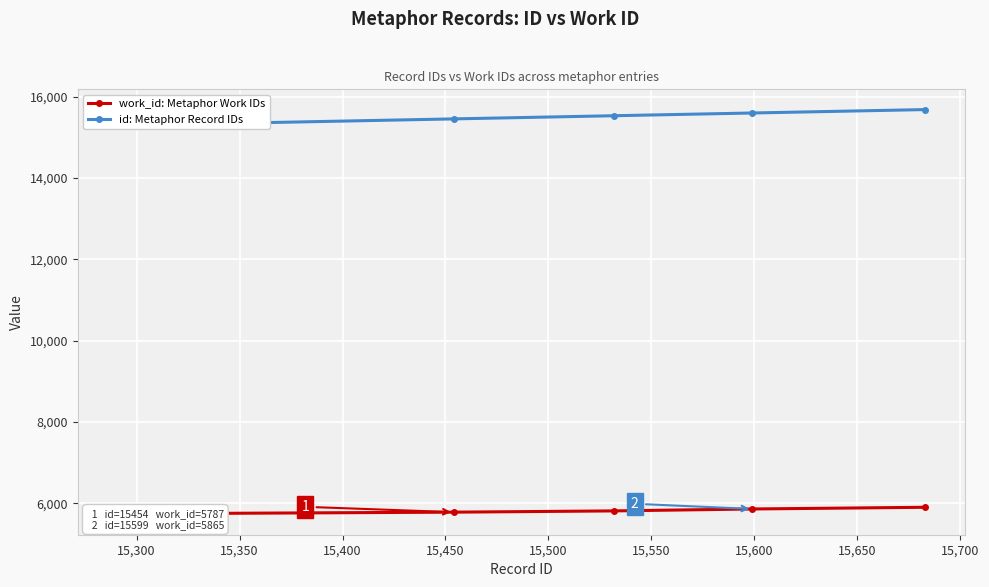

Reading left to right, list all the values displayed in this chart.

work_id: Metaphor Work IDs: 5730	5746	5758	5787	5818	5865	5907
id: Metaphor Record IDs: 15291	15305	15340	15454	15532	15599	15683